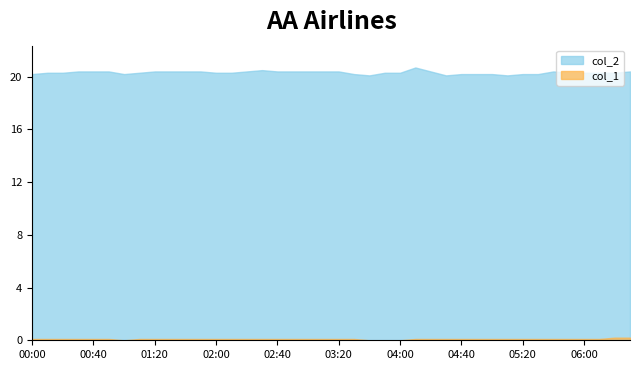

How many lines are shown in the chart?

2